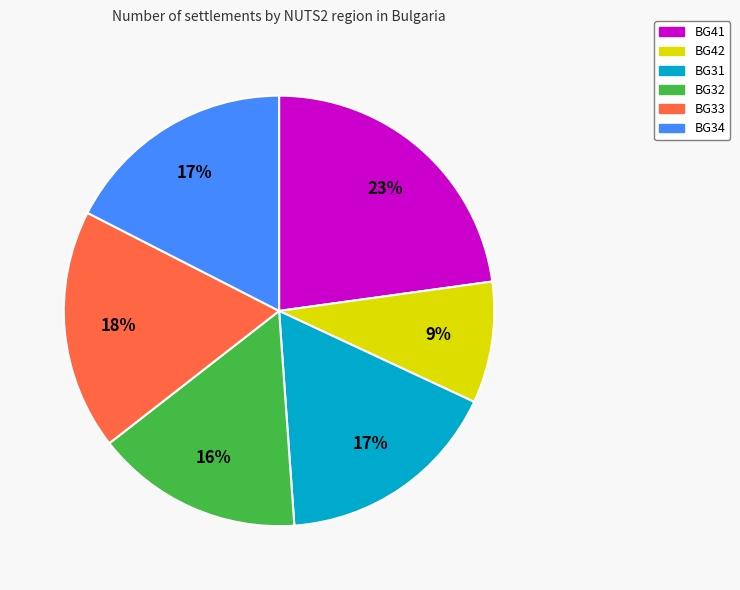

To the nearest percent, what is the average slice percentage?

17%